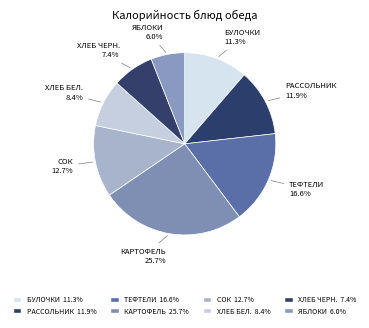

Combined, do КАРТОФЕЛЬ and ТЕФТЕЛИ account for over 50%?

No